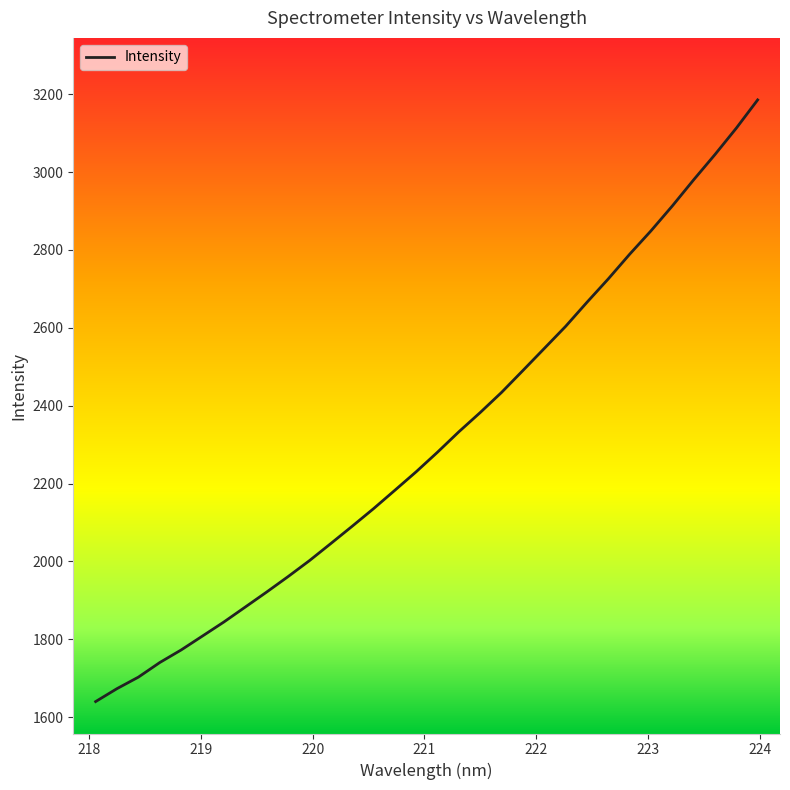

What is the difference between the maximum and minimum values?

1545.3